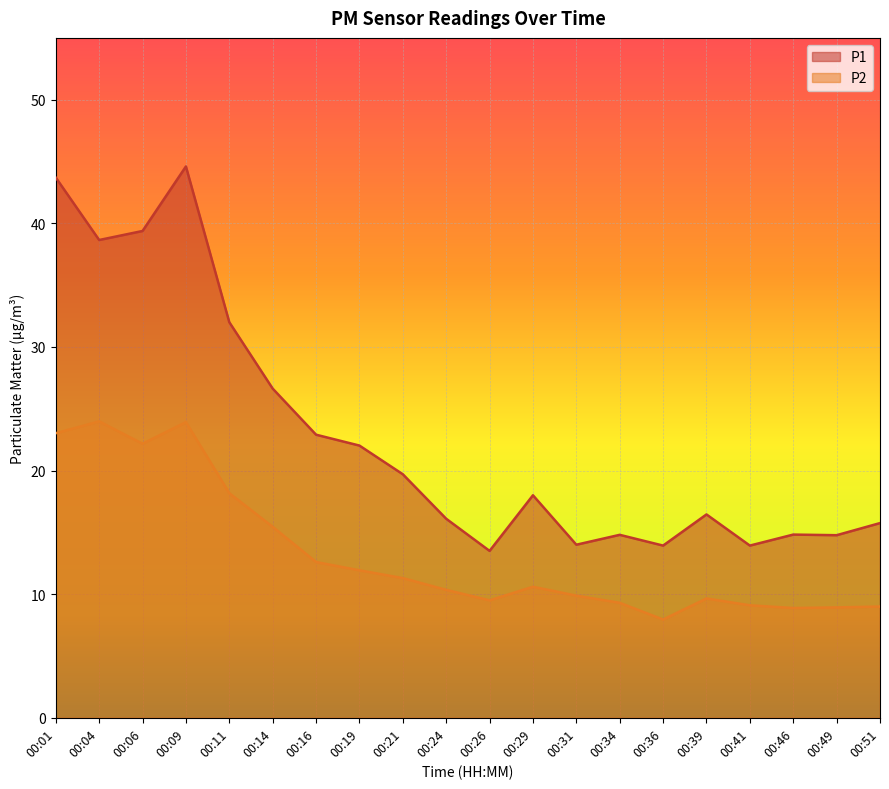

True or false: P2 has more than 1 points higher than both neighbors.

True